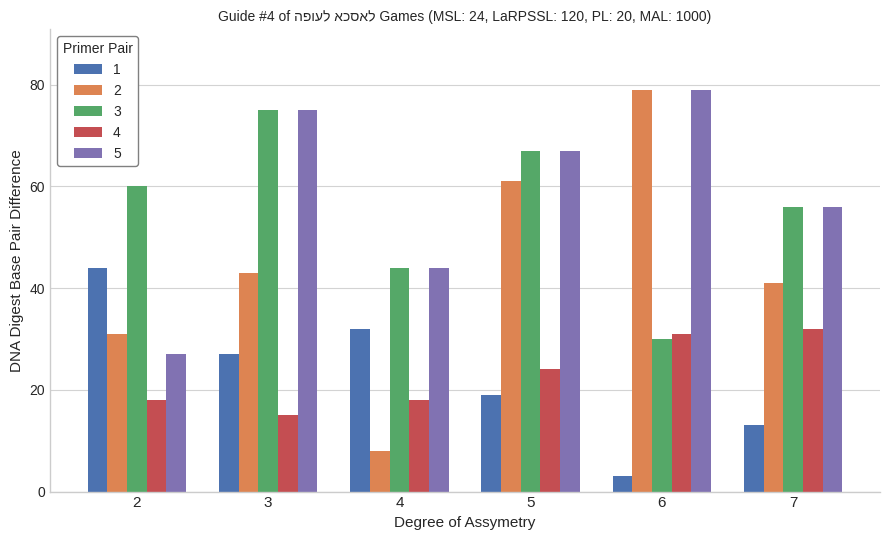

What is the maximum value for 2?

79